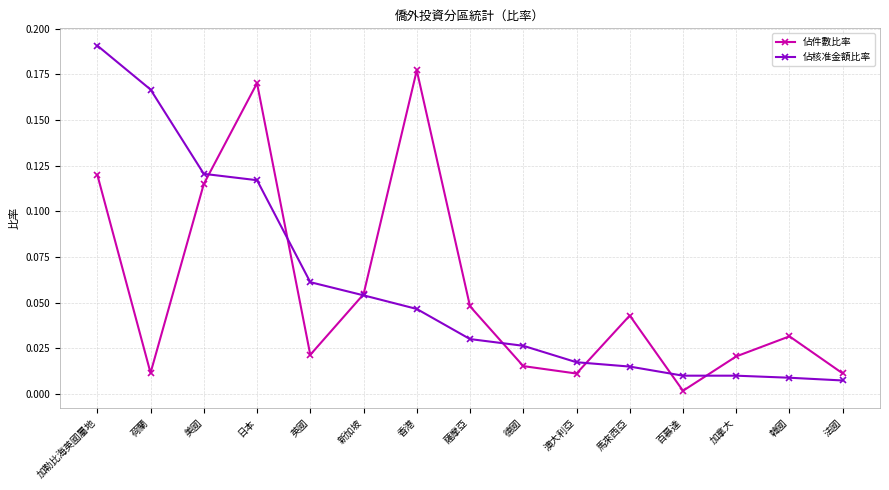

Is it true that 佔件數比率 equals 0.0 at 荷蘭?

True